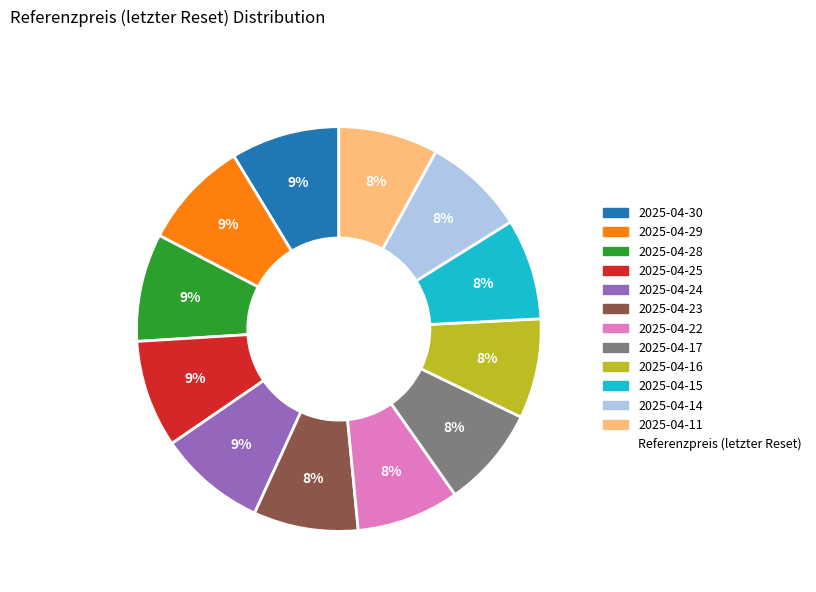

Is there a majority slice in this chart?

No